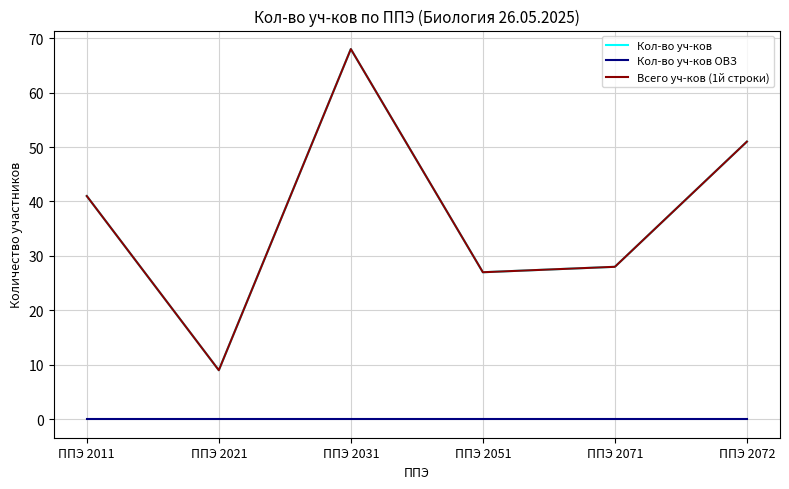

What is the difference between the second highest and minimum values in the Всего уч-ков (1й строки) series?

42